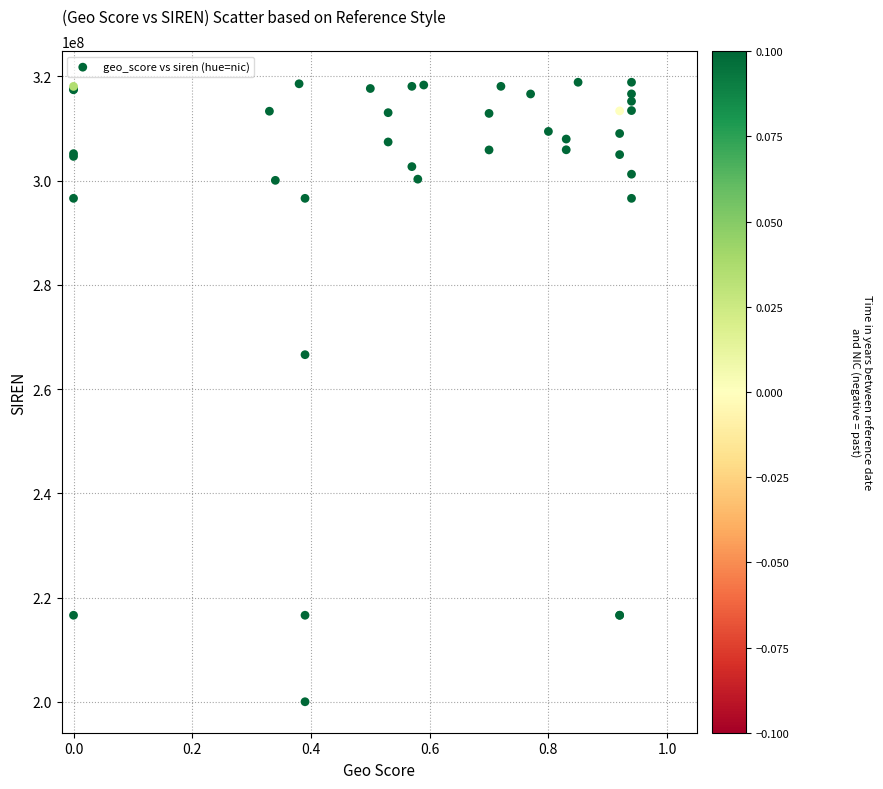

What Y value in the scatter plot is closest to 259441408?

266601061